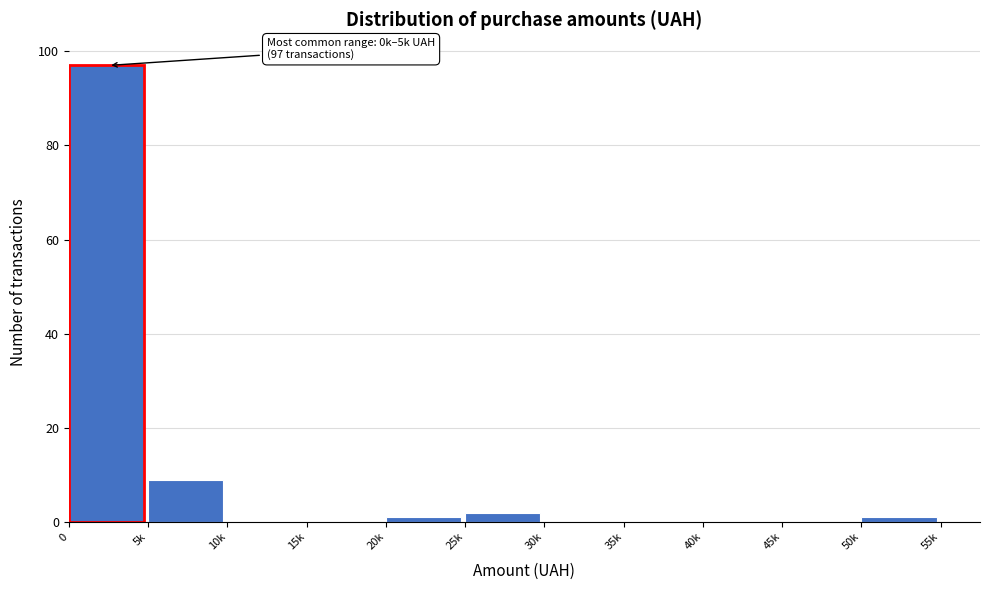

Reading left to right, transcribe all the data shown in this chart.

0=97	5k=9	10k=0	15k=0	20k=1	25k=2	30k=0	35k=0	40k=0	45k=0	50k=1